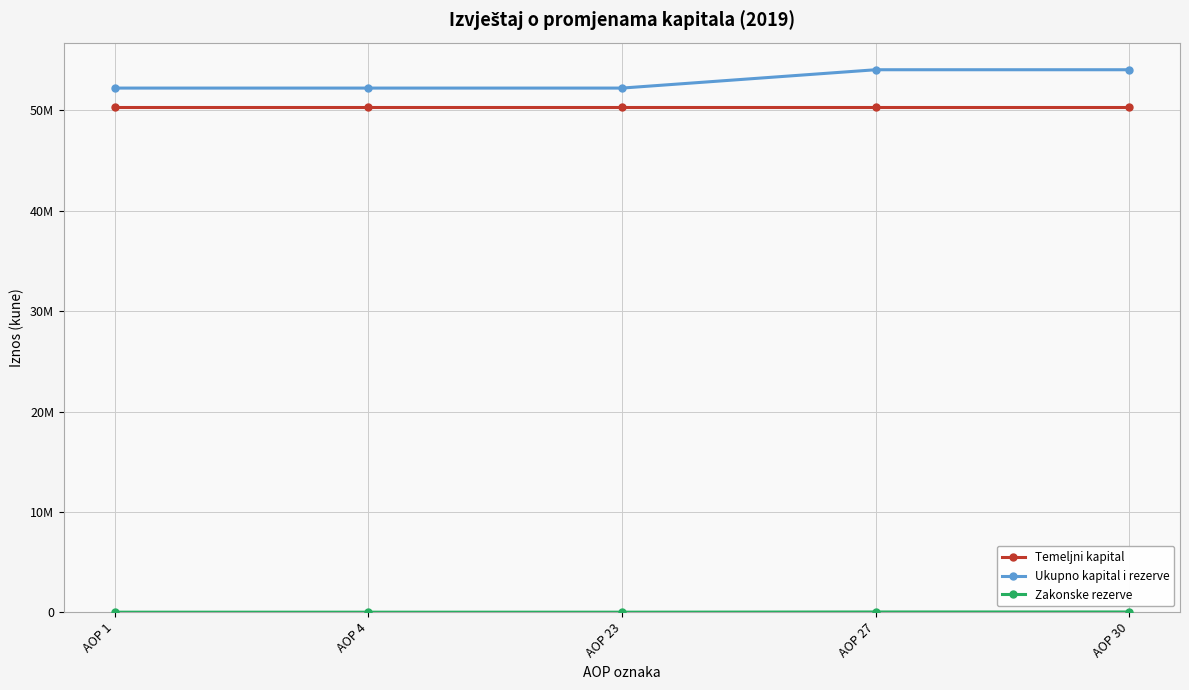

Is this an area chart (filled region under the line)?

No